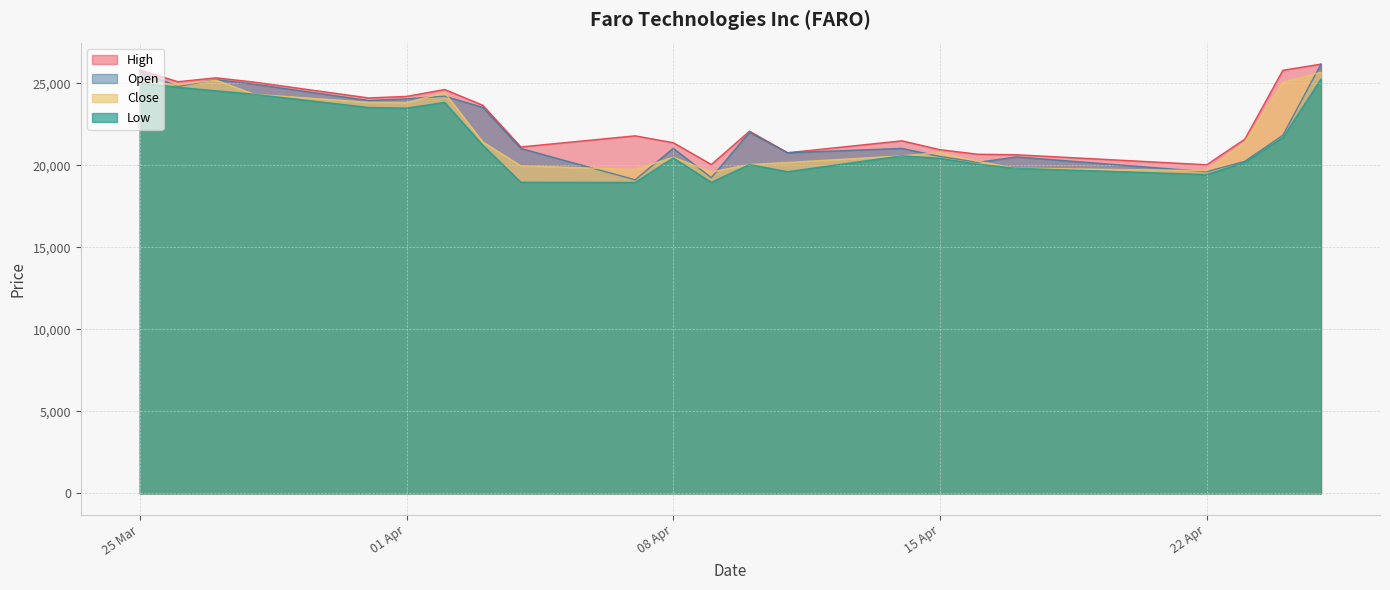

What position from the left is 26.03.2025?

2